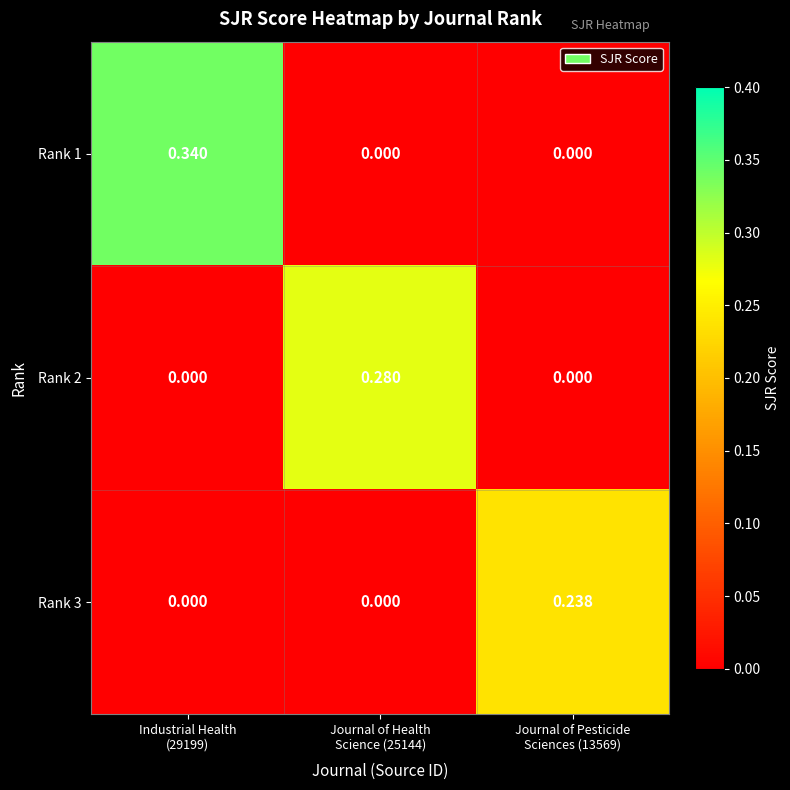

How many positive values does the Rank 3 series have?

1